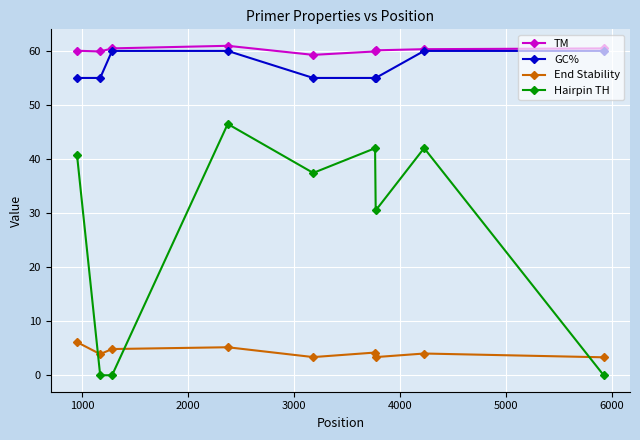

How many lines are shown in the chart?

4